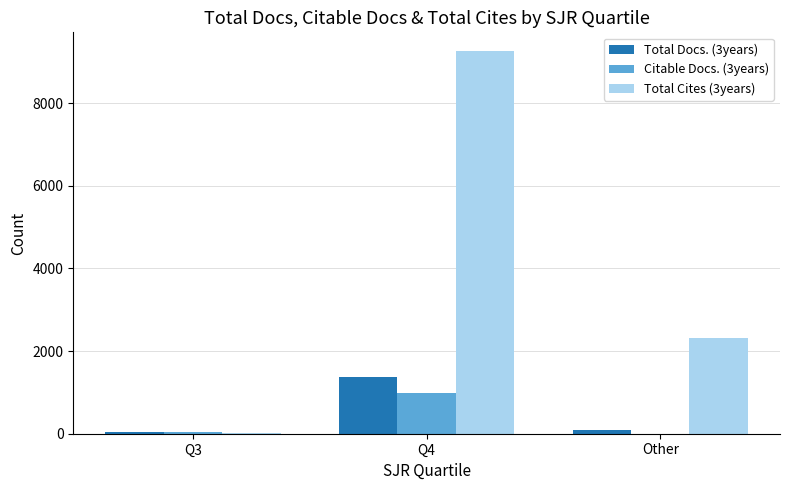

What is the spread (max minus min) of values at Q4?

8275